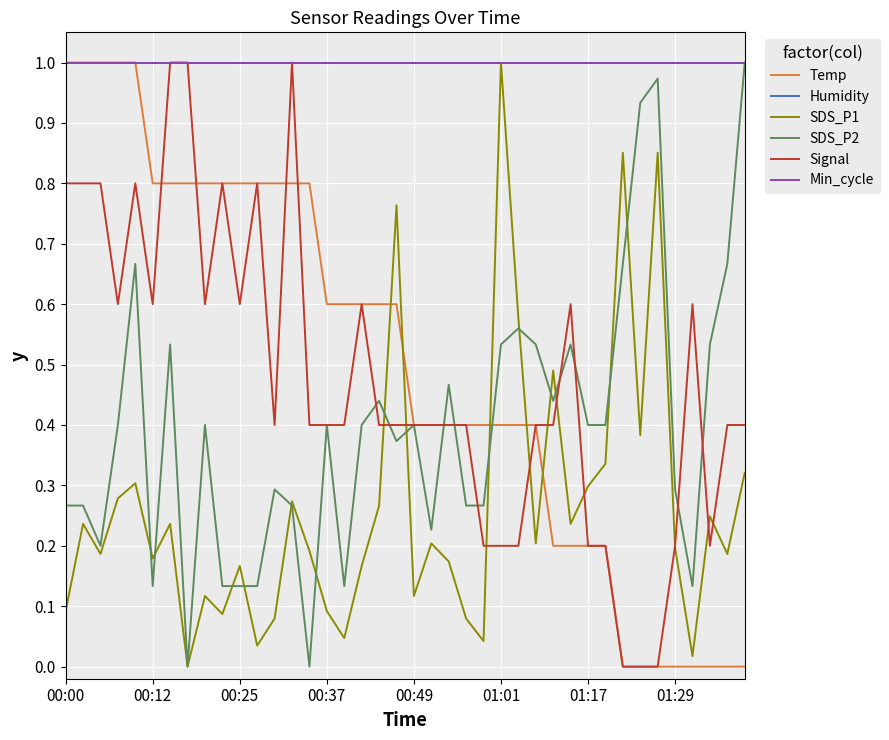

What is the difference between the maximum and minimum values in the Temp series?

1.0